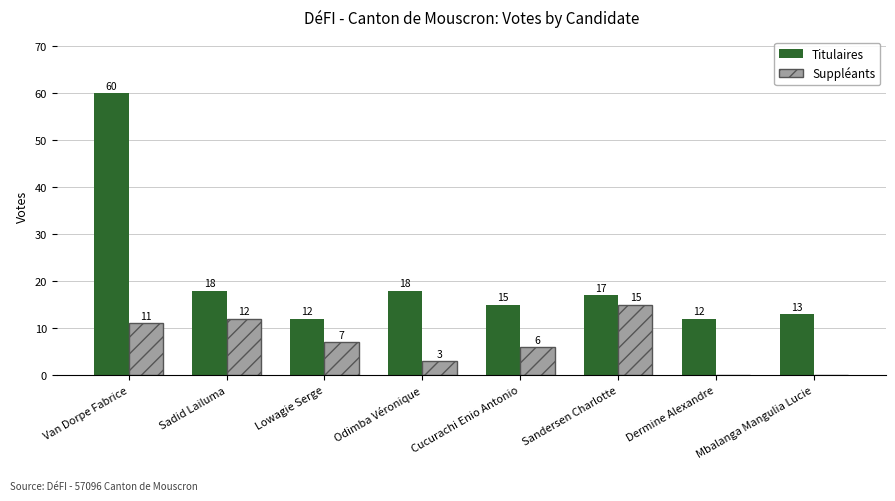

True or false: Titulaires has a value of 12 at Dermine Alexandre.

True